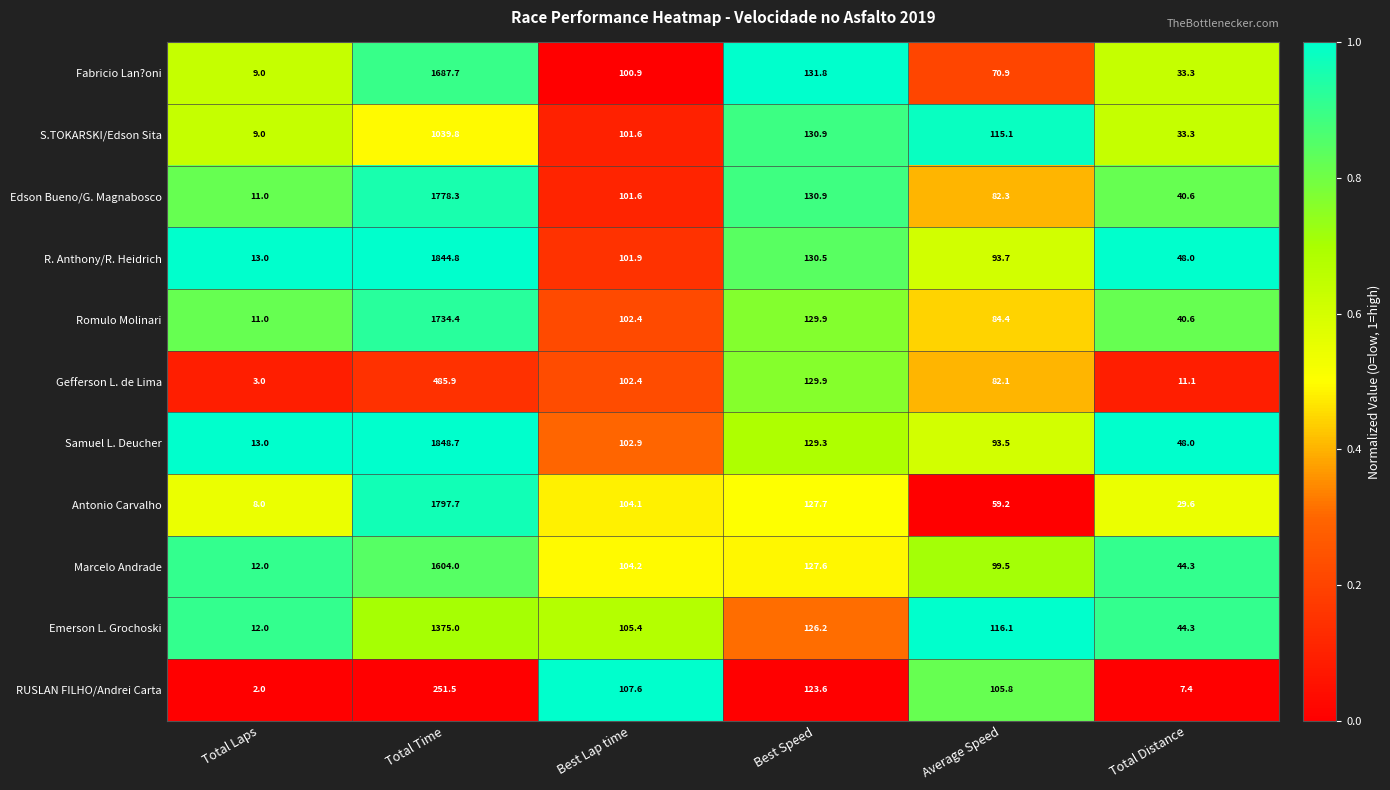

Rank the series at Average Speed from highest to lowest value.

Emerson L. Grochoski, S.TOKARSKI/Edson Sita, RUSLAN FILHO/Andrei Carta, Marcelo Andrade, R. Anthony/R. Heidrich, Samuel L. Deucher, Romulo Molinari, Edson Bueno/G. Magnabosco, Gefferson L. de Lima, Fabricio Lan?oni, Antonio Carvalho